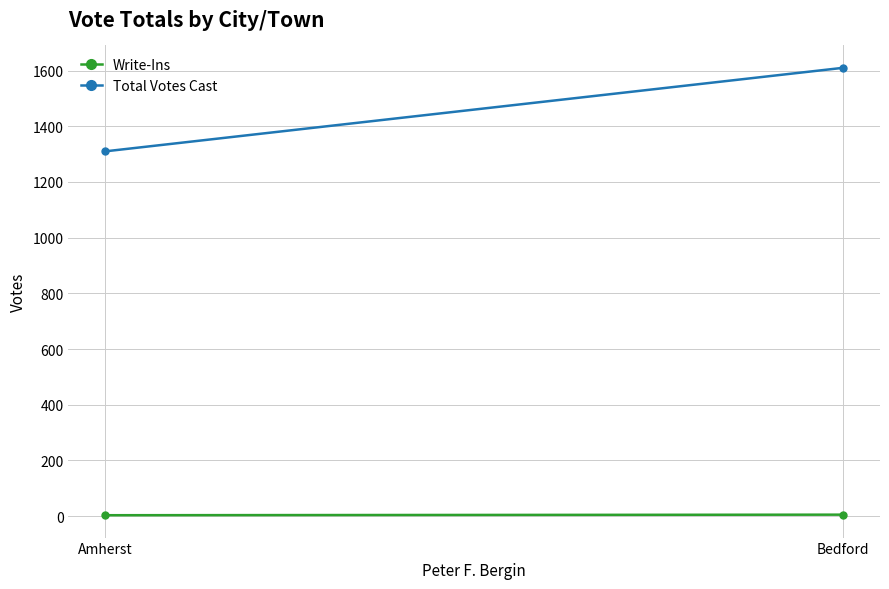

What is the label of the 1st point from the left?

Amherst